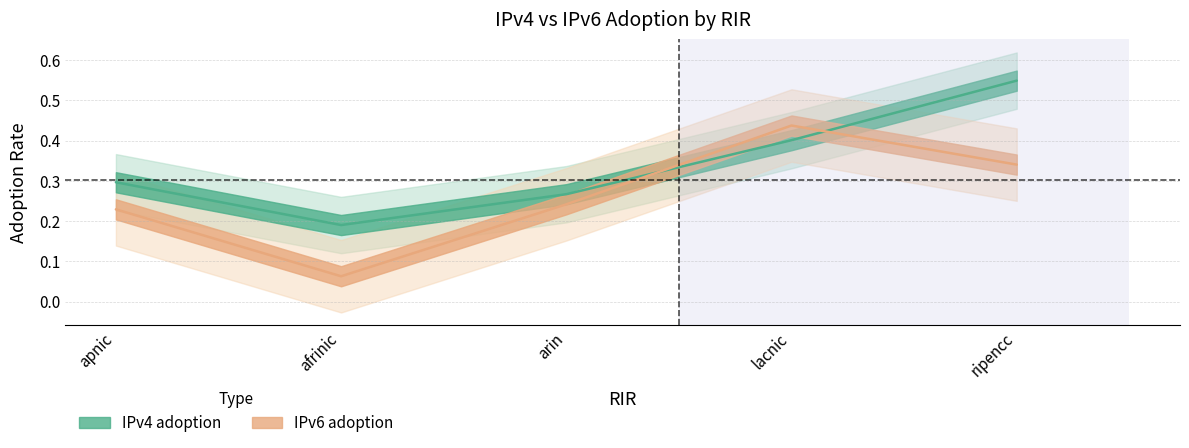

Reading left to right, transcribe all the data shown in this chart.

IPv4 adoption: apnic=0.3	afrinic=0.2	arin=0.3	lacnic=0.4	ripencc=0.5
IPv6 adoption: apnic=0.2	afrinic=0.1	arin=0.2	lacnic=0.4	ripencc=0.3